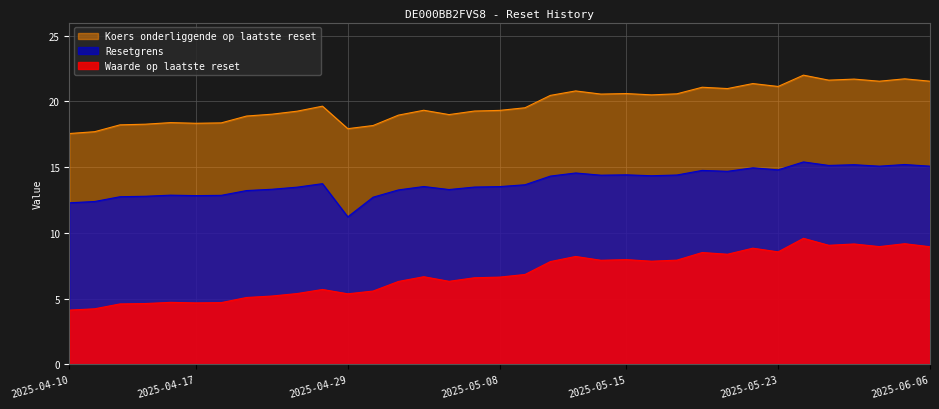

What is the label of the 35th point from the right?

2025-04-10